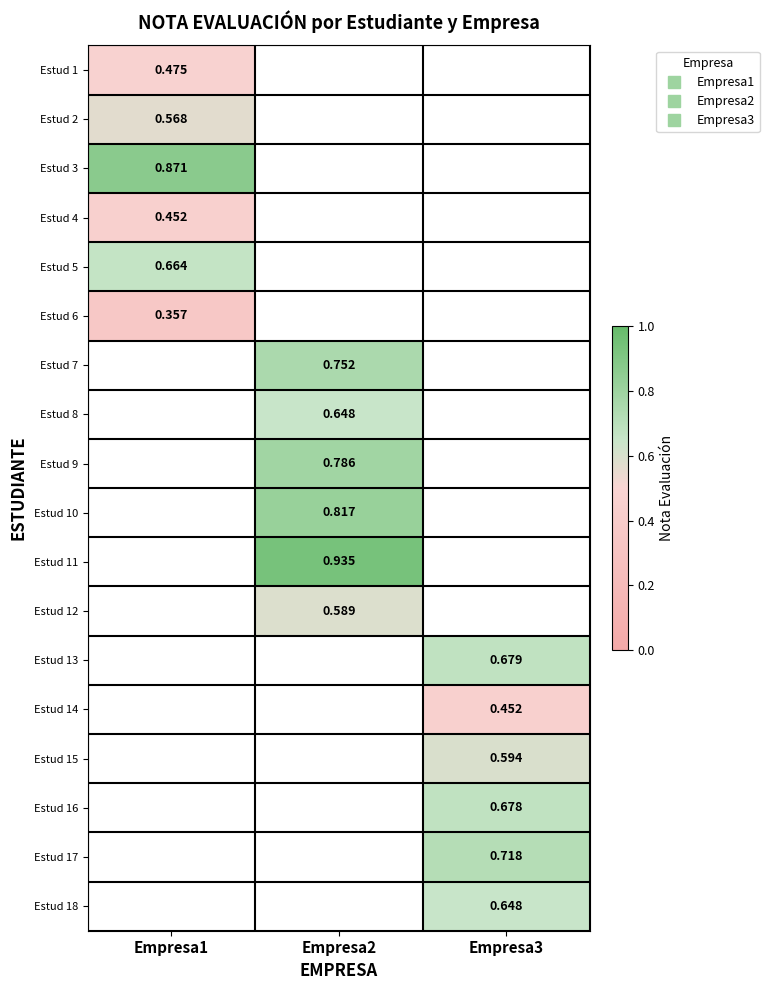

At which label does Estud 6 reach its peak?

Empresa1